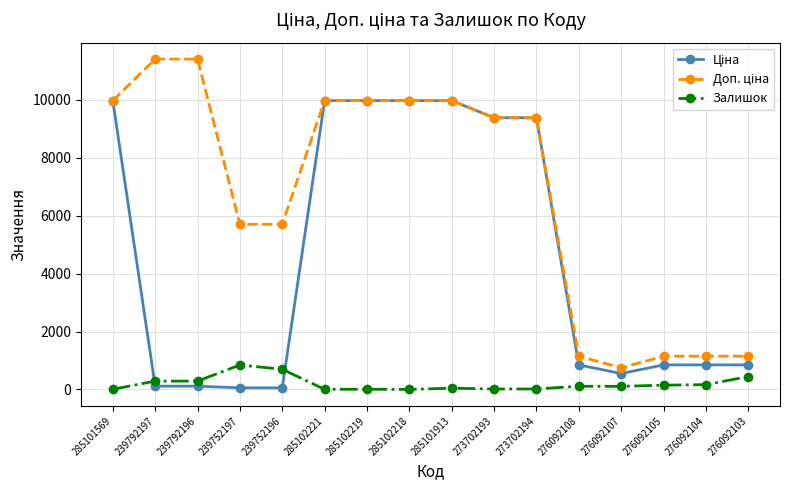

What is the maximum value shown in the chart?

11410.0